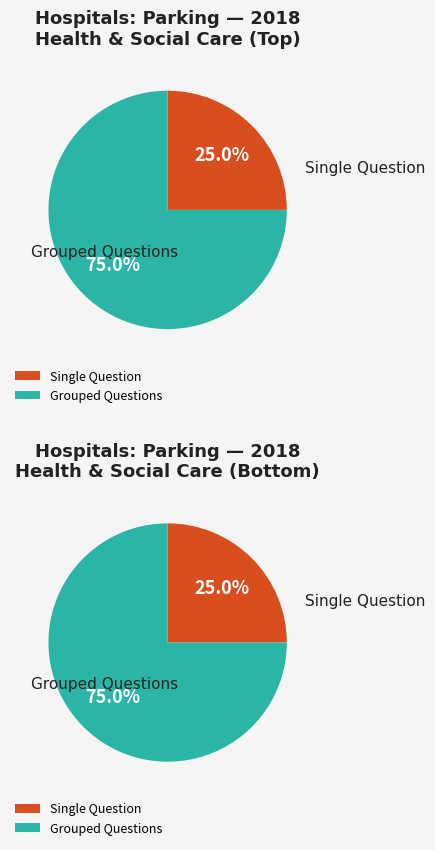

Is it true that 122543 is 25% of the pie?

True